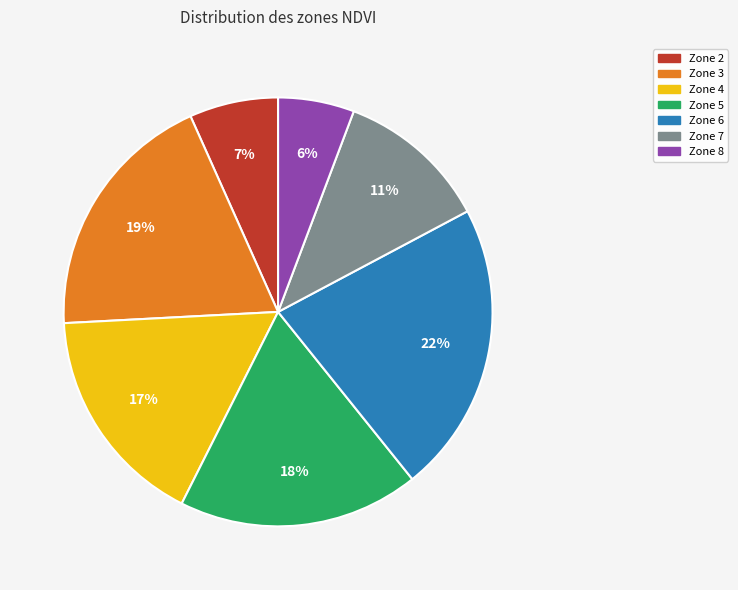

How many segments does this pie chart have?

7